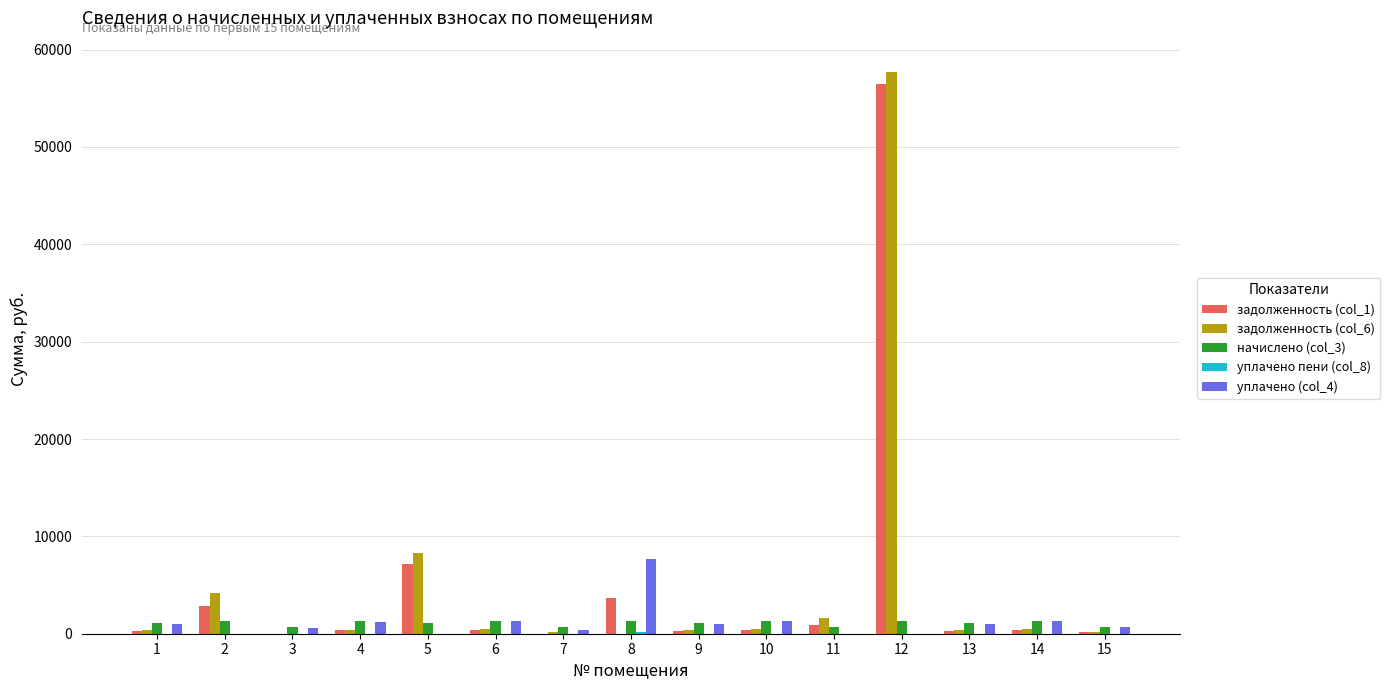

What is the maximum value shown in the chart?

57745.4